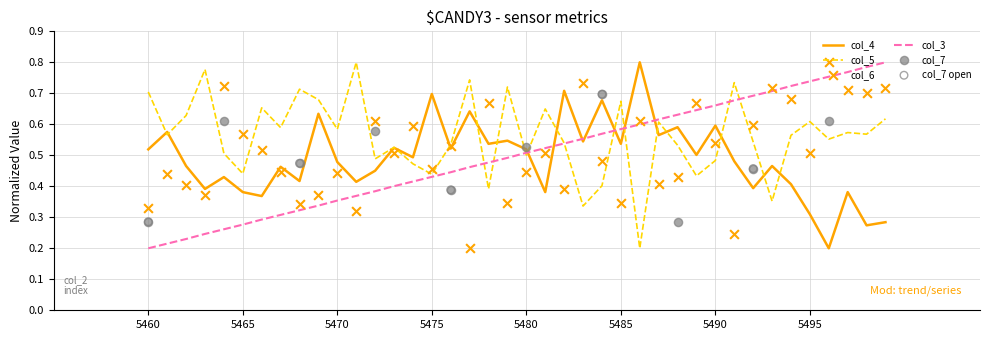

What is the total value across all series at 5469?

2.0